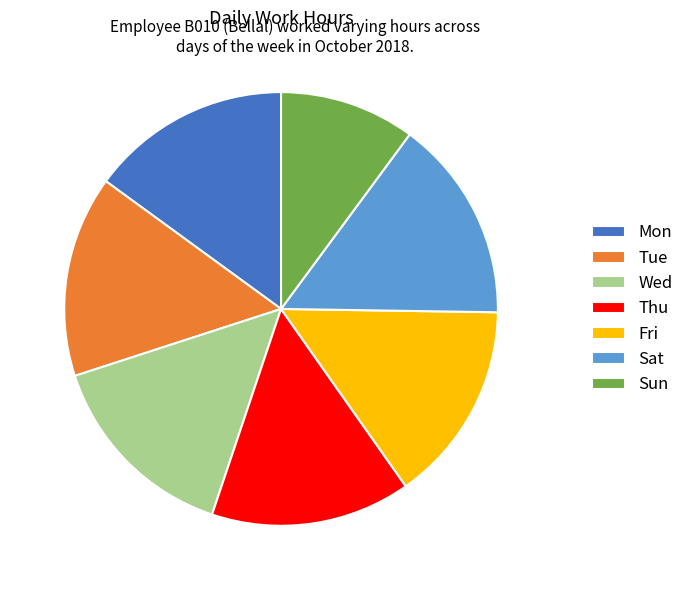

Approximately how many times larger is the value at Sun compared to Sat?

0.7